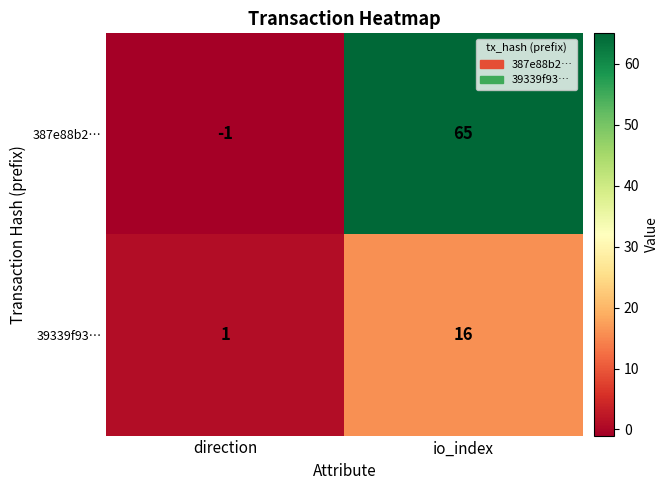

Where is 387e88b2… nearest to the value 32?

direction